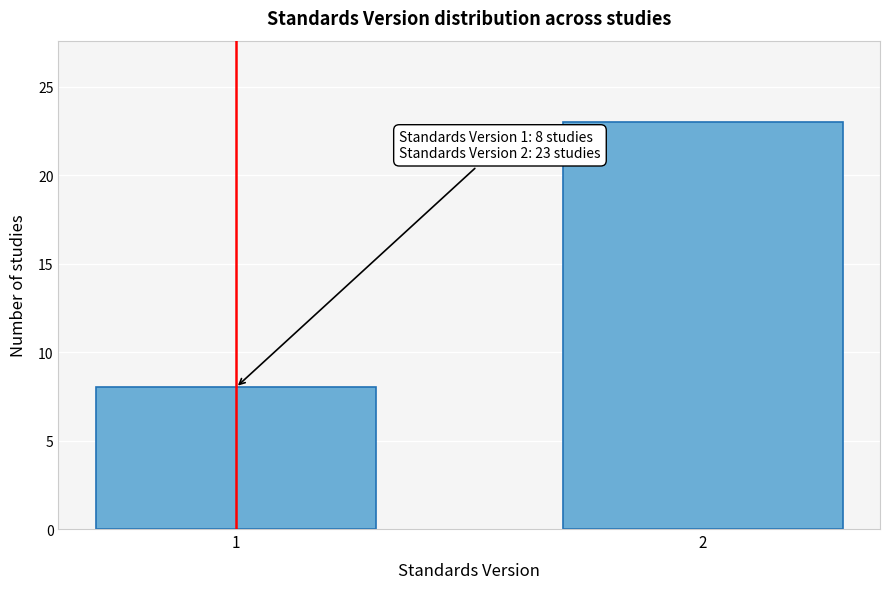

Reading left to right, transcribe all the data shown in this chart.

8	23